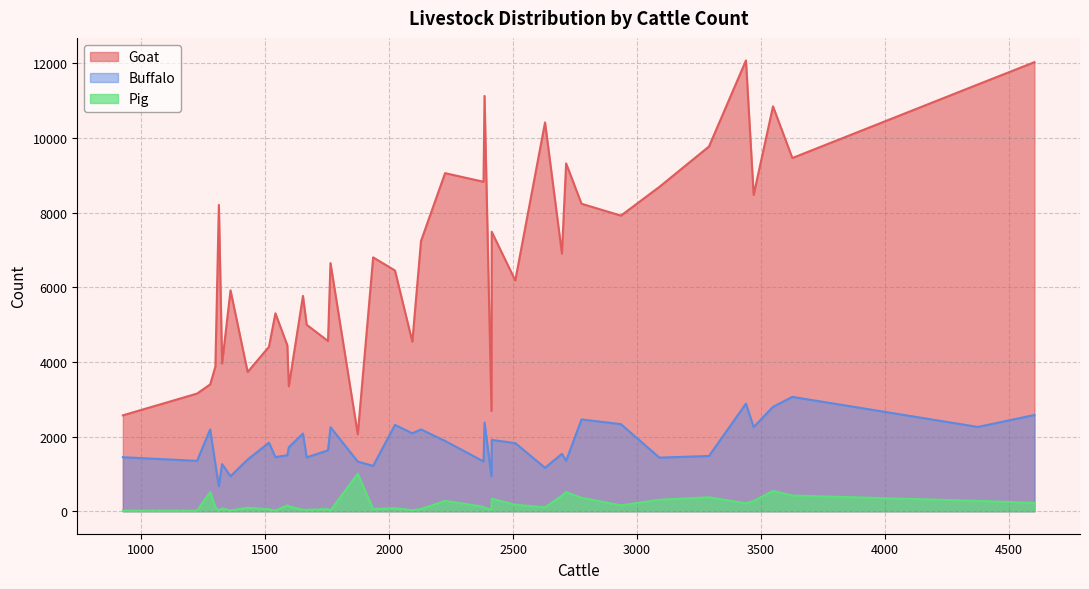

What is the minimum value for Goat?

2060